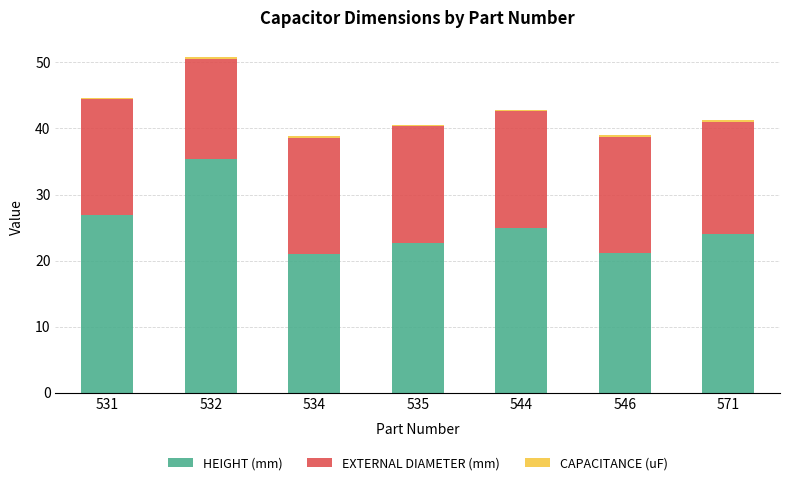

The value of HEIGHT (mm) at 531 is 26.9. True or false?

True